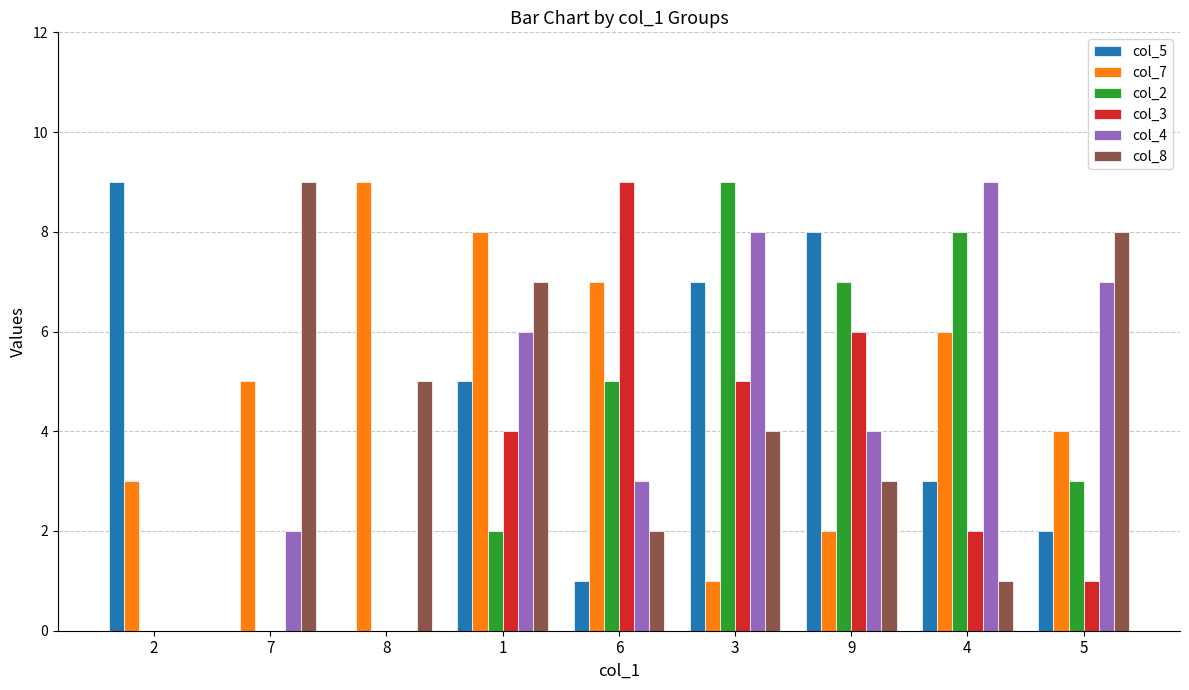

Is the value of col_5 at 1 greater than the value of col_2 at 4?

No